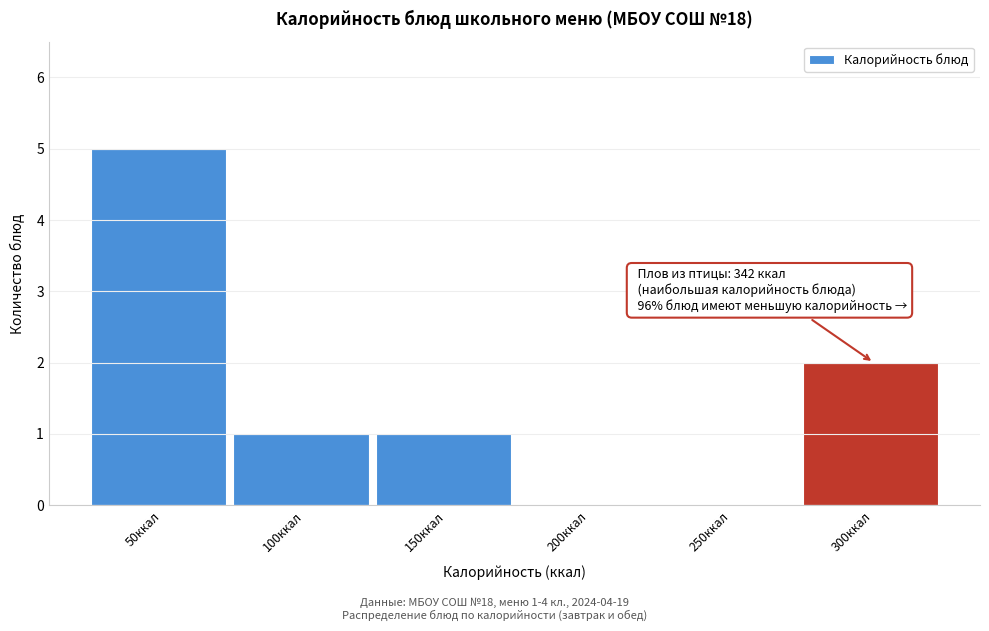

Reading left to right, what are all the values shown in this chart?

50ккал=5	100ккал=1	150ккал=1	200ккал=0	250ккал=0	300ккал=2